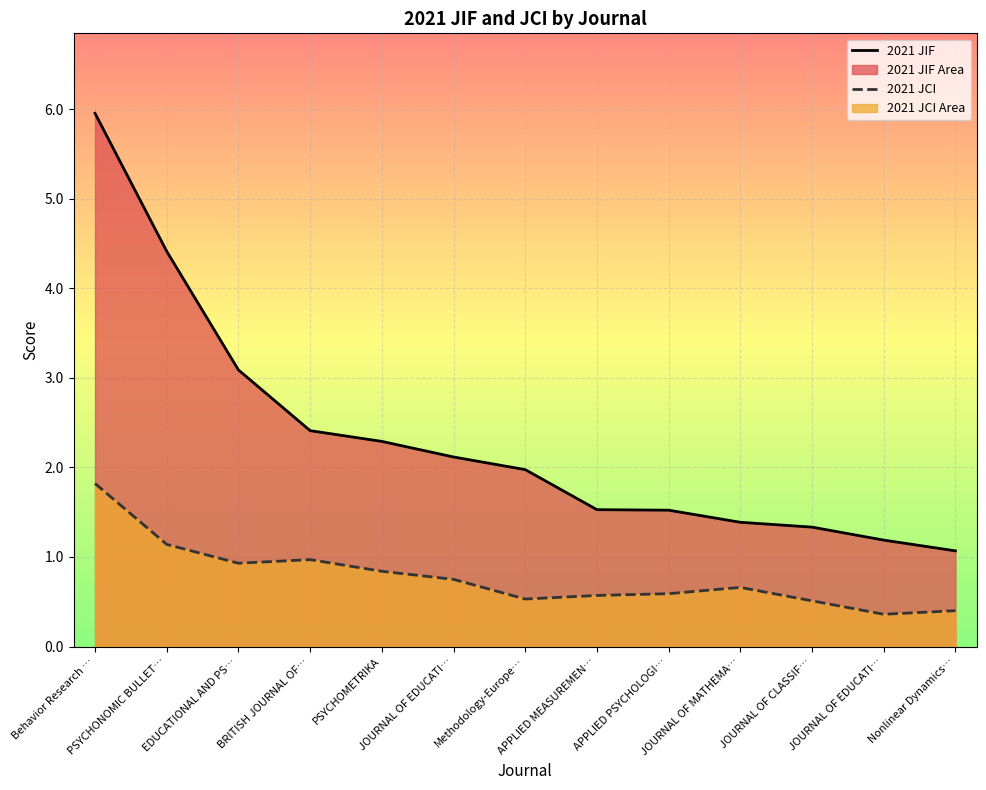

At how many categories does at least one series exceed 1?

13